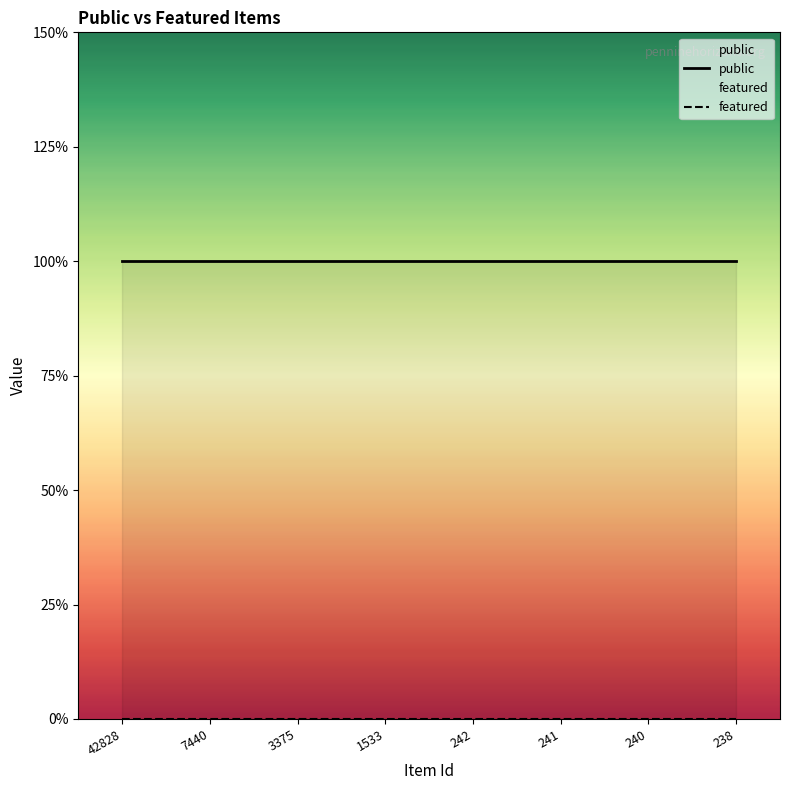

List the labels in order of featured value, smallest first.

42828, 7440, 3375, 1533, 242, 241, 240, 238